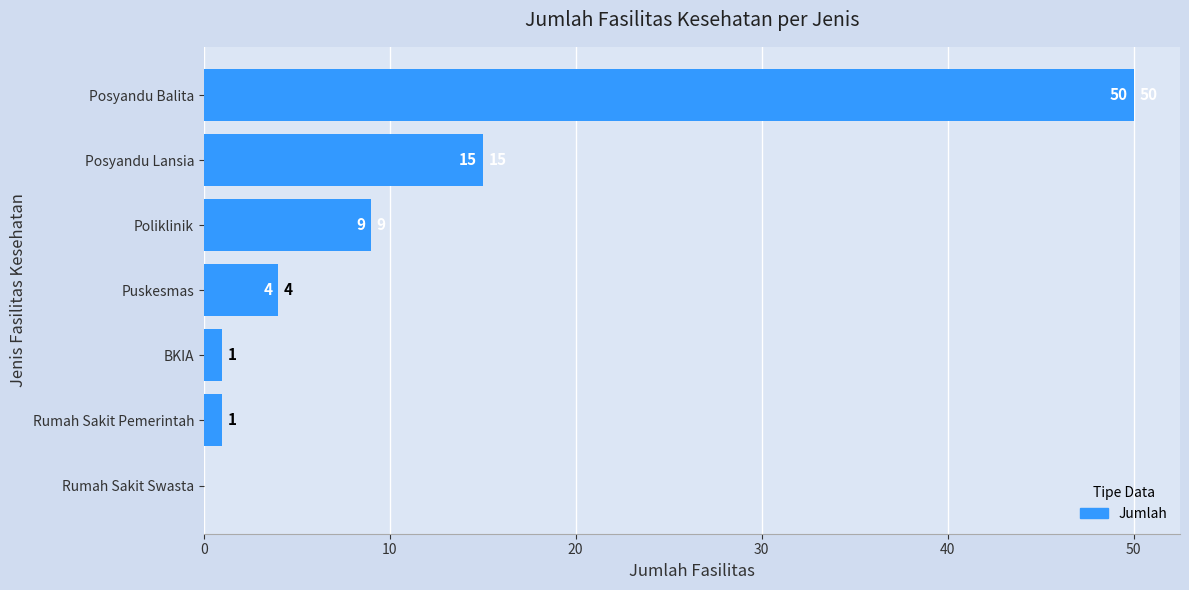

What is the sum of all values?

80